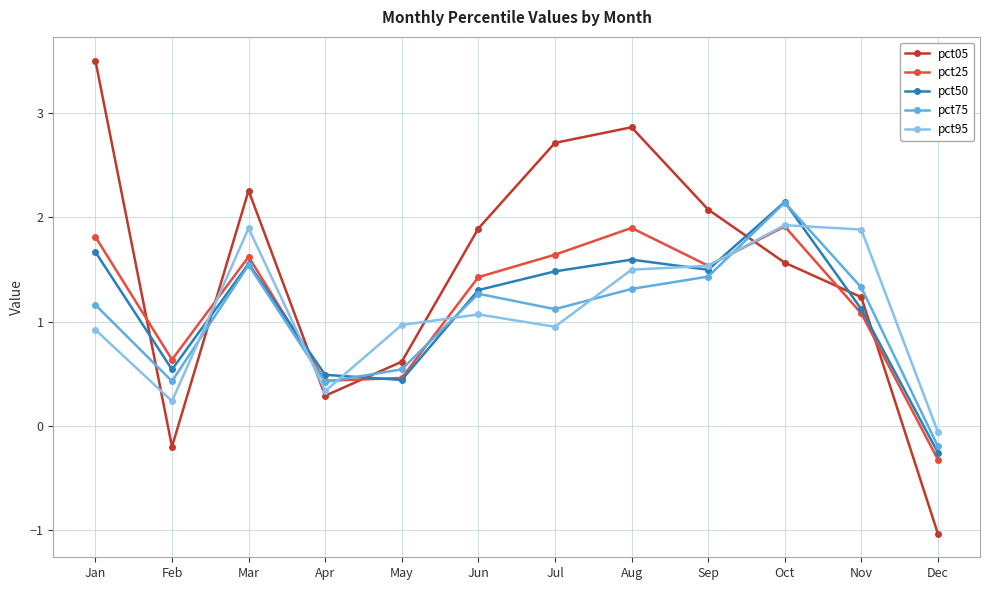

How many negative values does the pct95 series have?

1